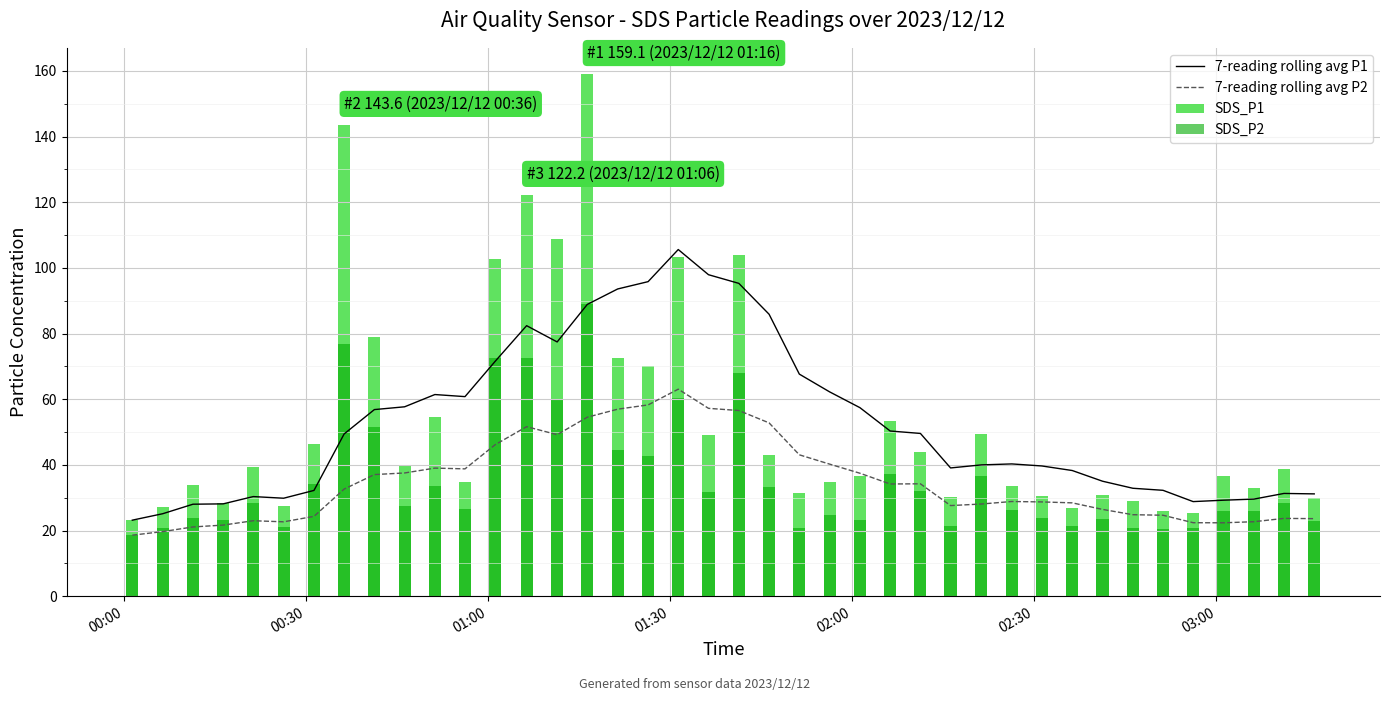

True or false: 7-reading rolling avg P1 and 7-reading rolling avg P2 cross at least once.

False